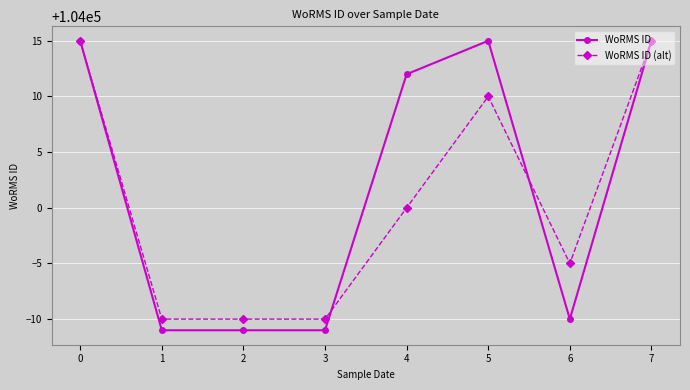

How many series are shown in this chart?

2